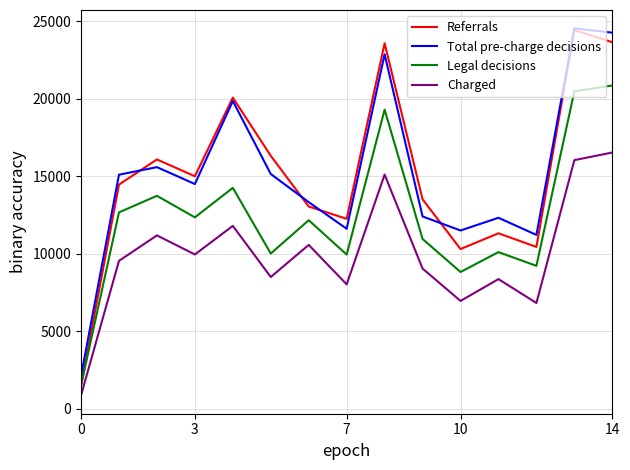

What is the maximum value shown in the chart?

24537